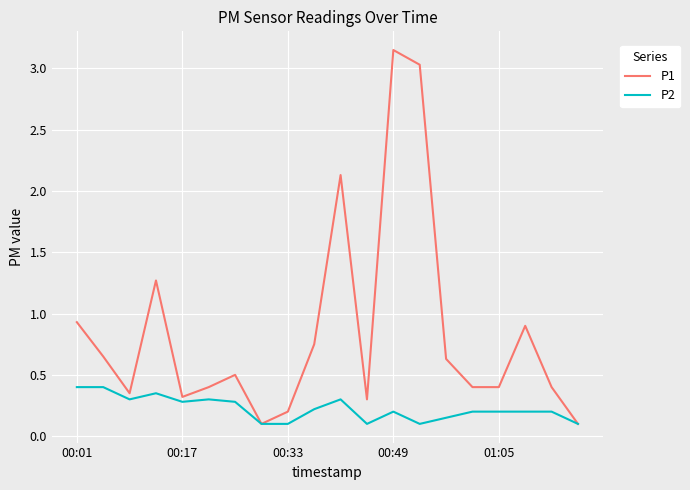

Which series has the largest total across all categories?

P1